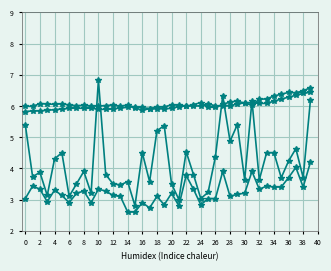

What is the approximate value of Humidity/10 at 32?

6.1